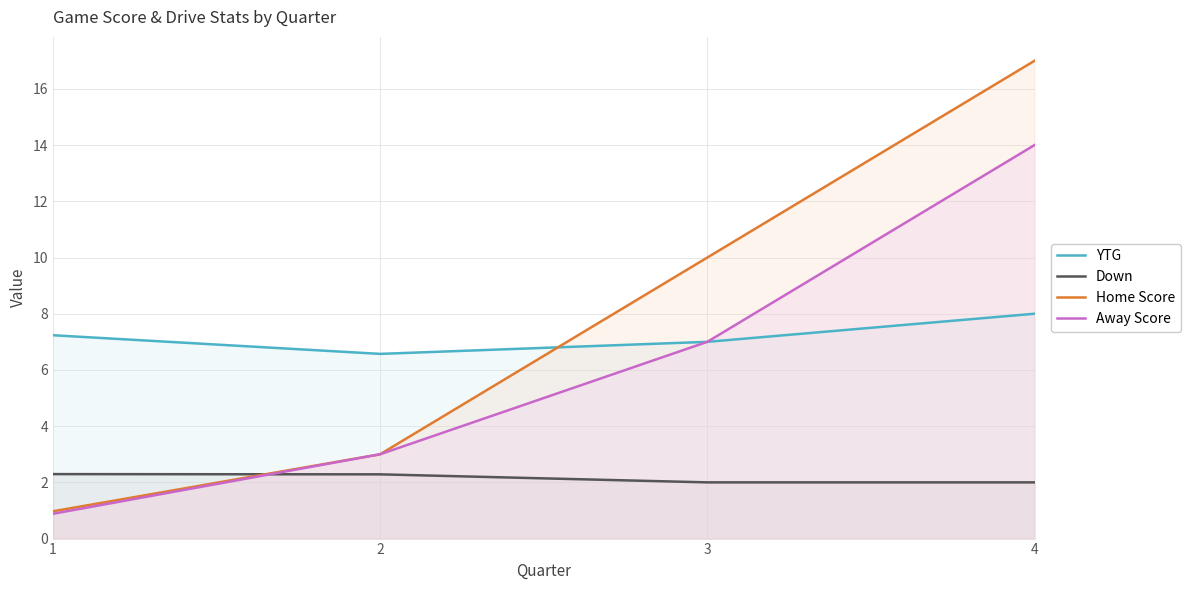

True or false: YTG and Away Score intersect in this chart.

False